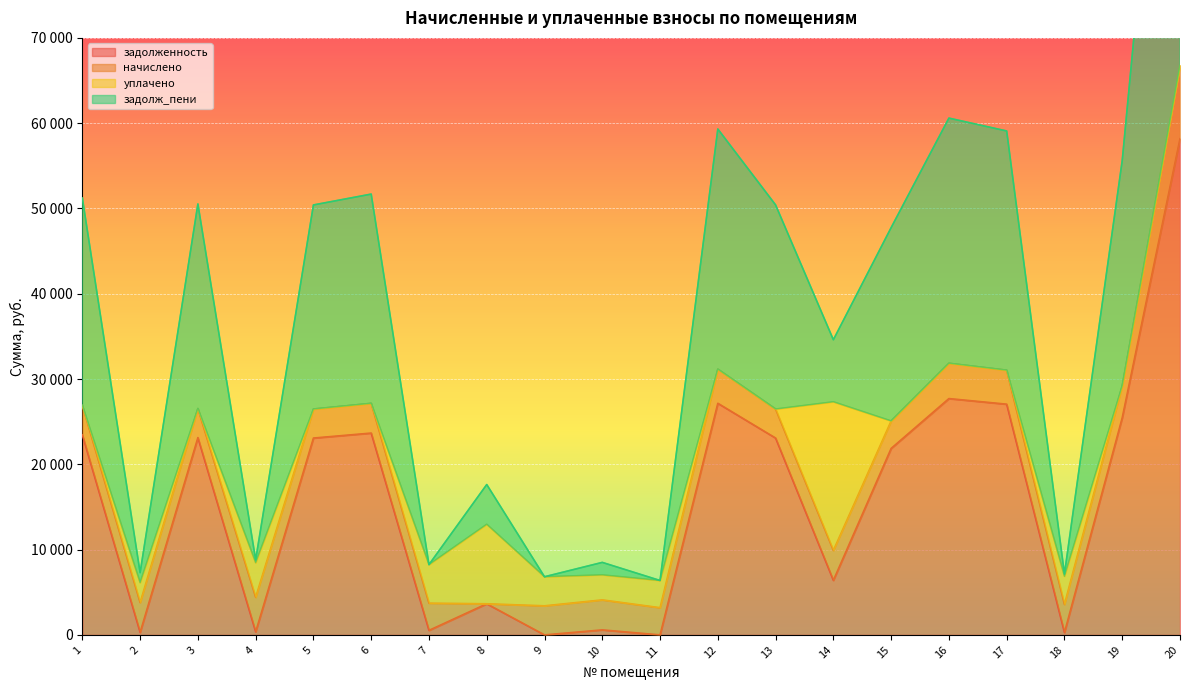

What is the average value of the задолж_пени series?

19421.0